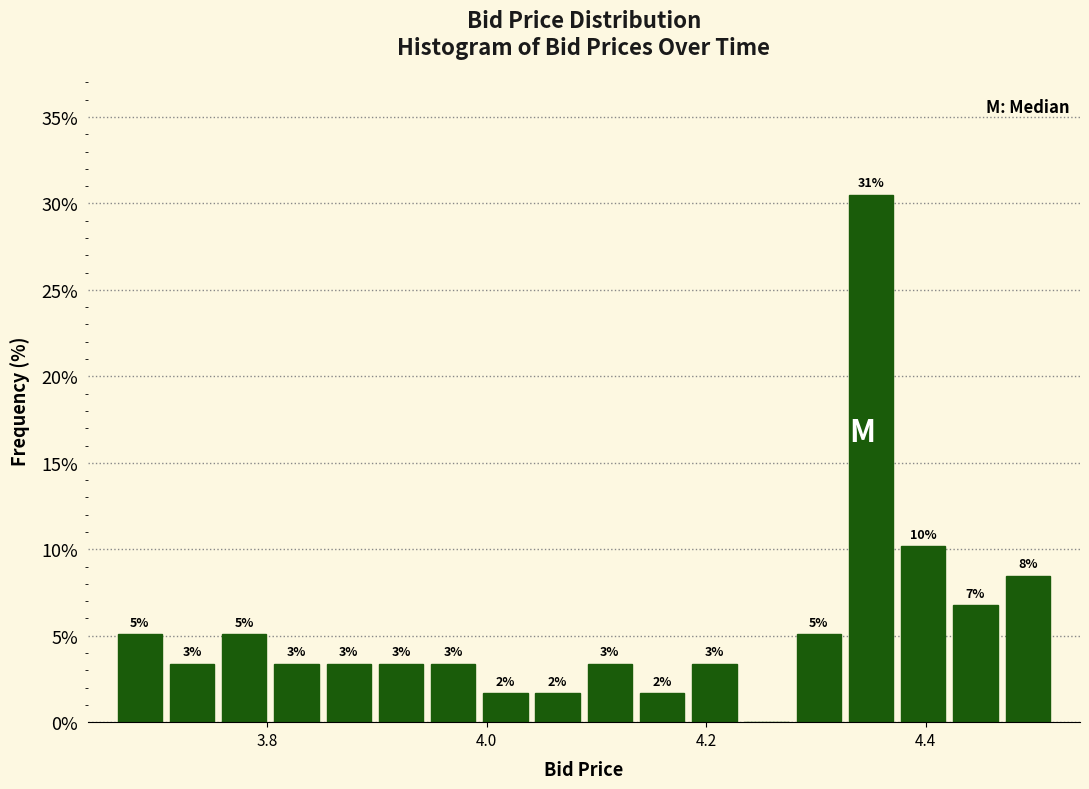

Around what value on the x-axis is the tallest bar? Give the approximate position of its centre, as read against the axis.

4.36